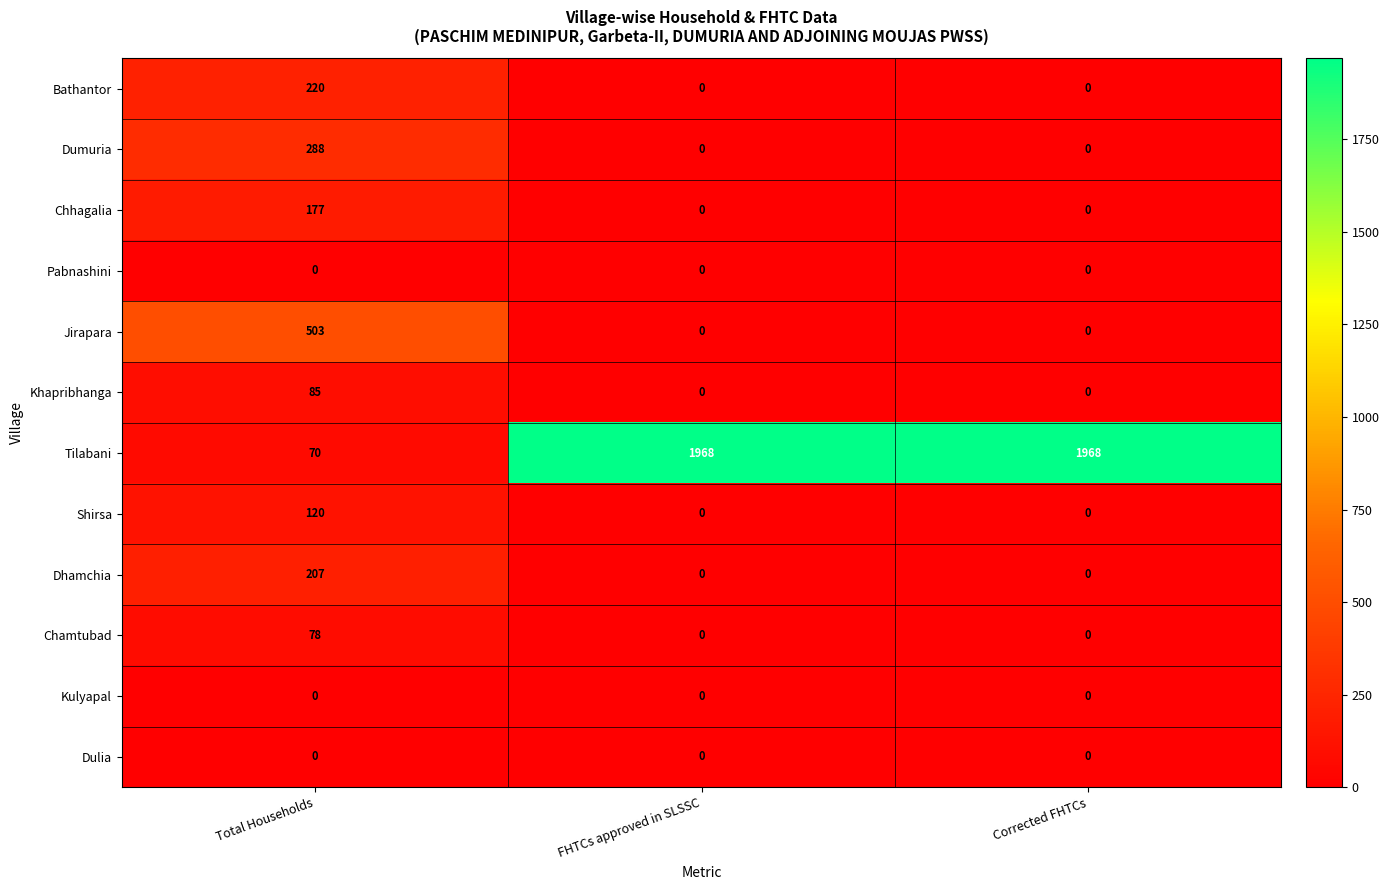

Which series has the largest total across all categories?

Tilabani